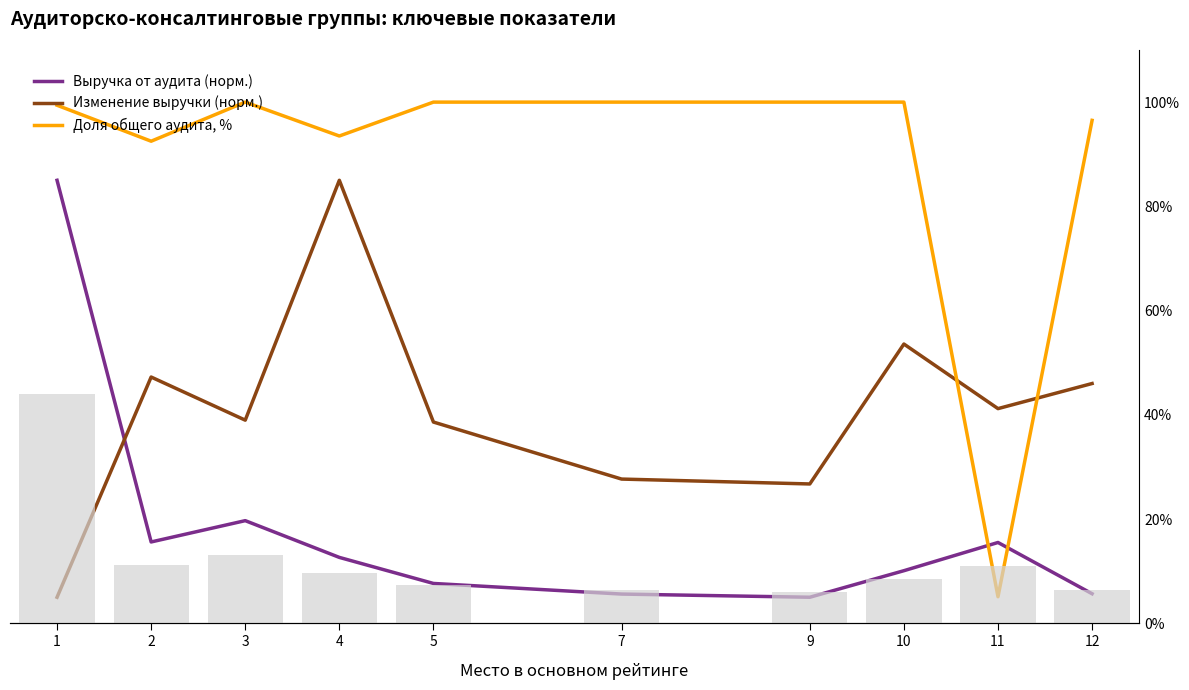

What is the total value across all series at 9?

131.7